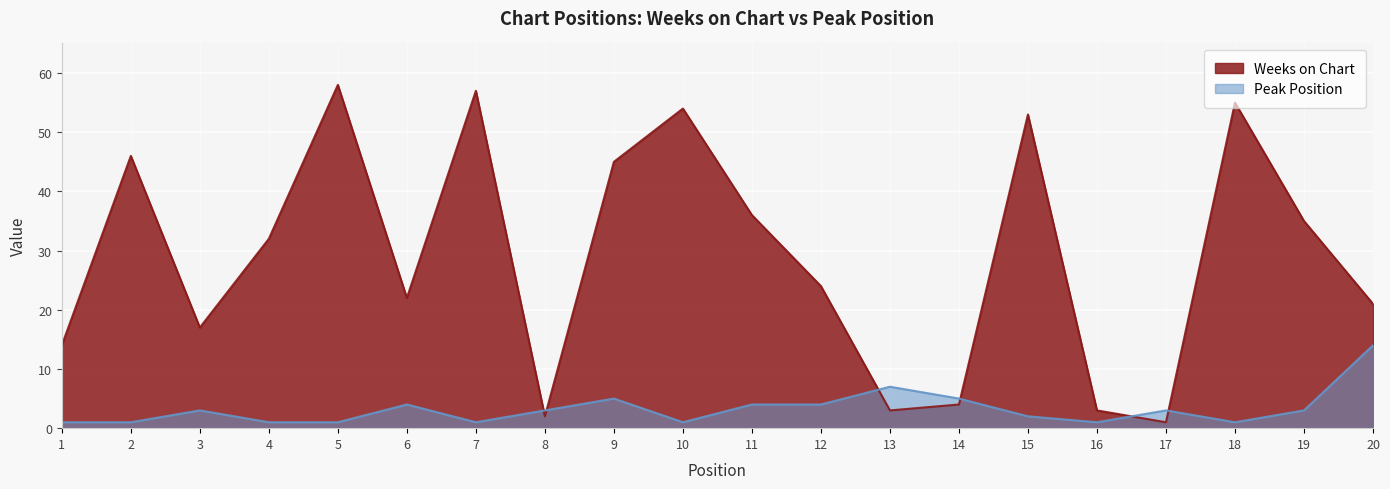

Which series changed the most between 9 and 20?

Weeks on Chart